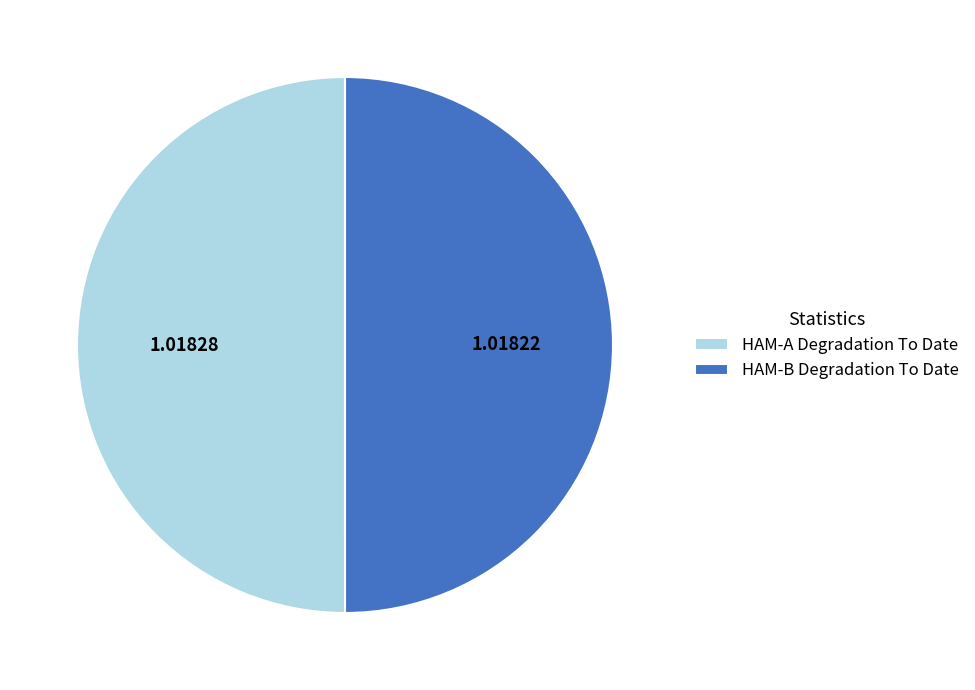

Is the sum of HAM-A Degradation To Date and HAM-B Degradation To Date greater than half?

Yes